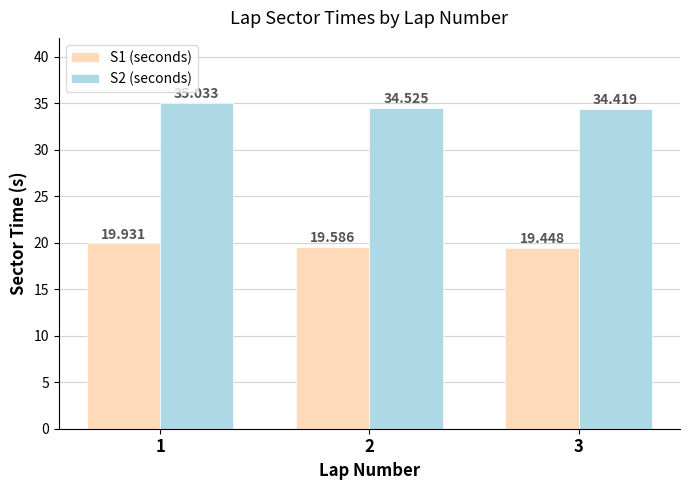

List the series in order of their peak value, highest first.

S2 (seconds), S1 (seconds)